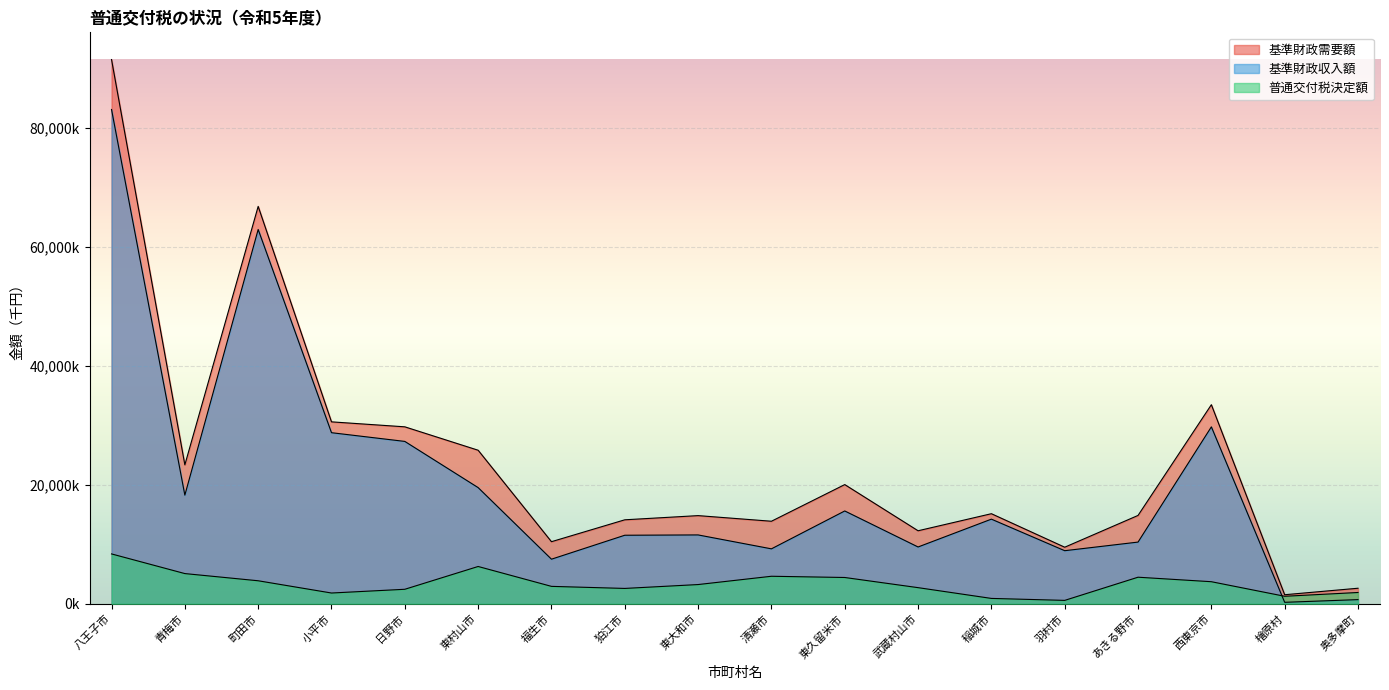

How many distinct data groups are displayed?

3